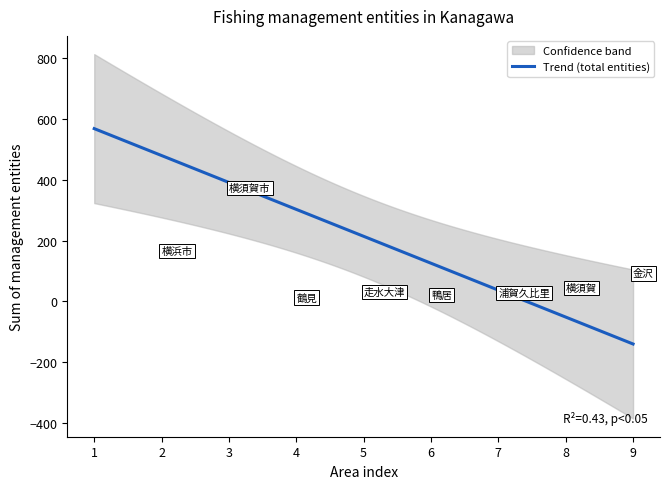

How many values in the has_motorboat series exceed 37?

4